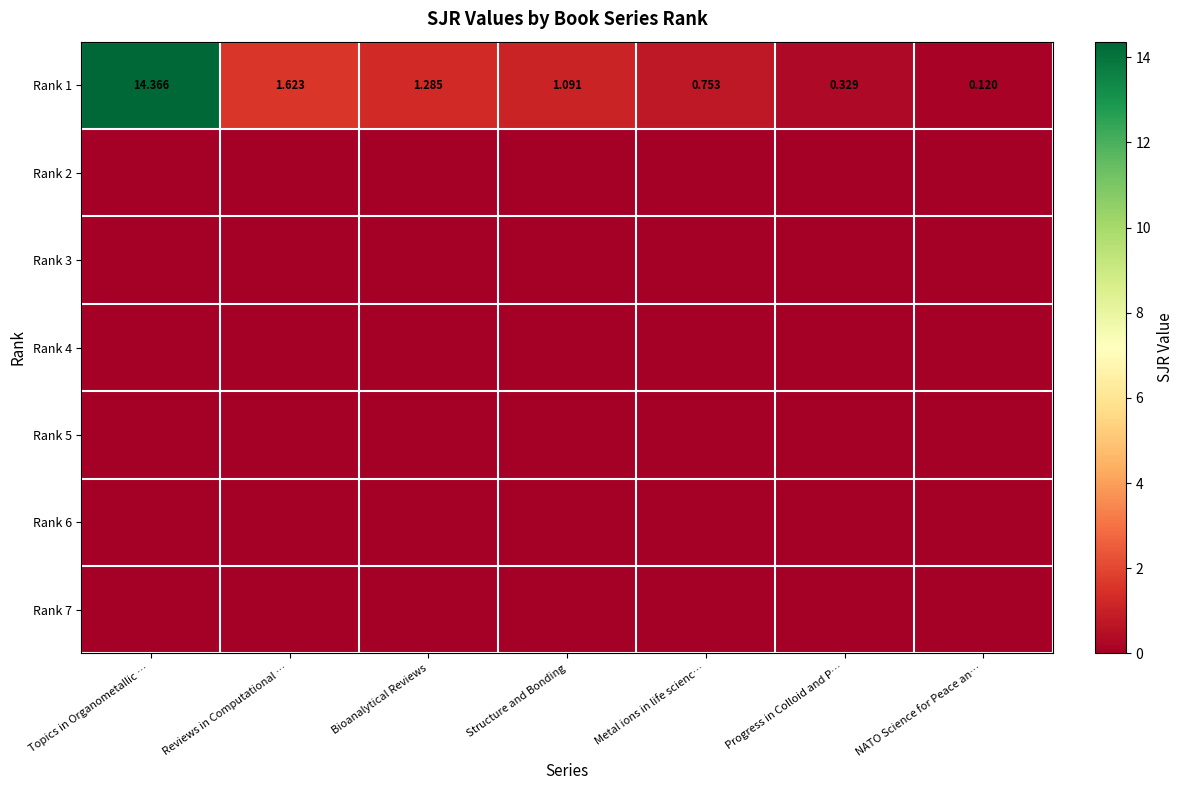

Which category has the highest value in the Rank 1 series?

Topics in Organometallic …